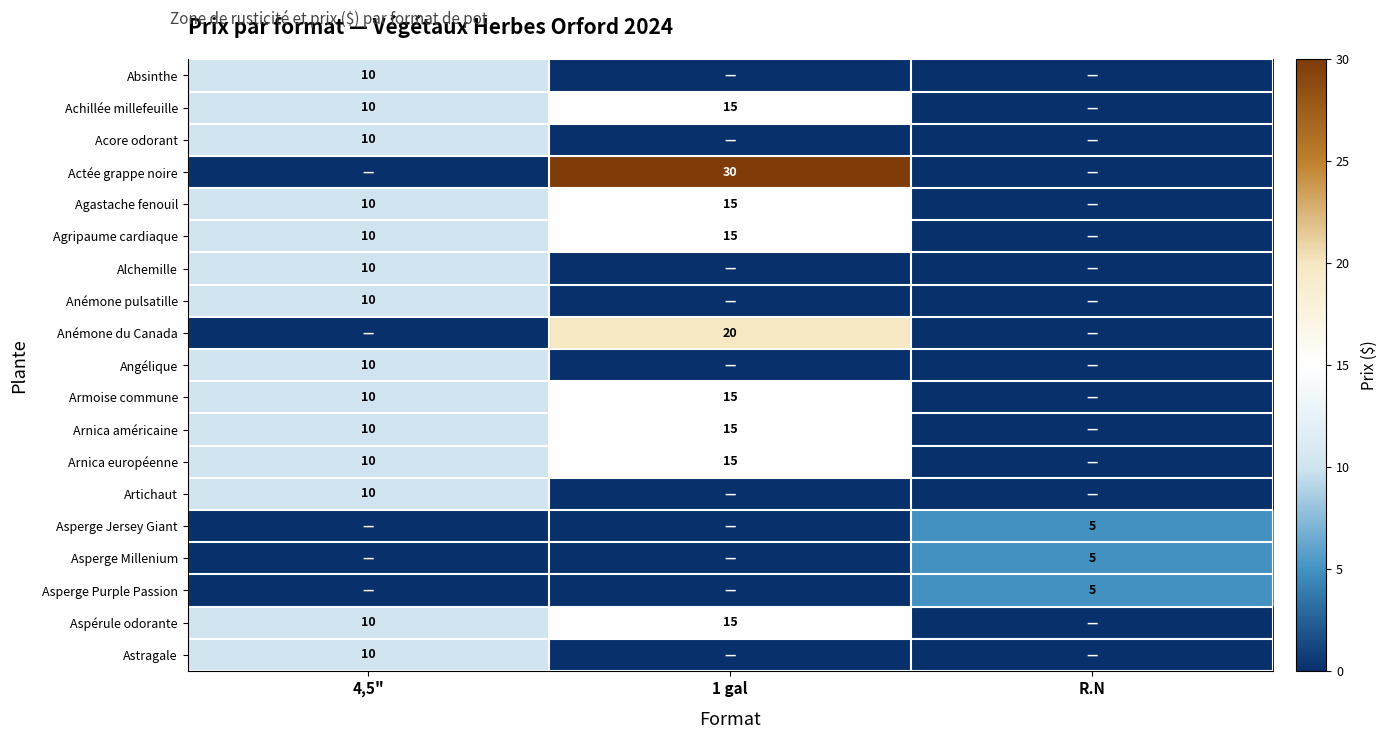

How many series are shown in this chart?

19